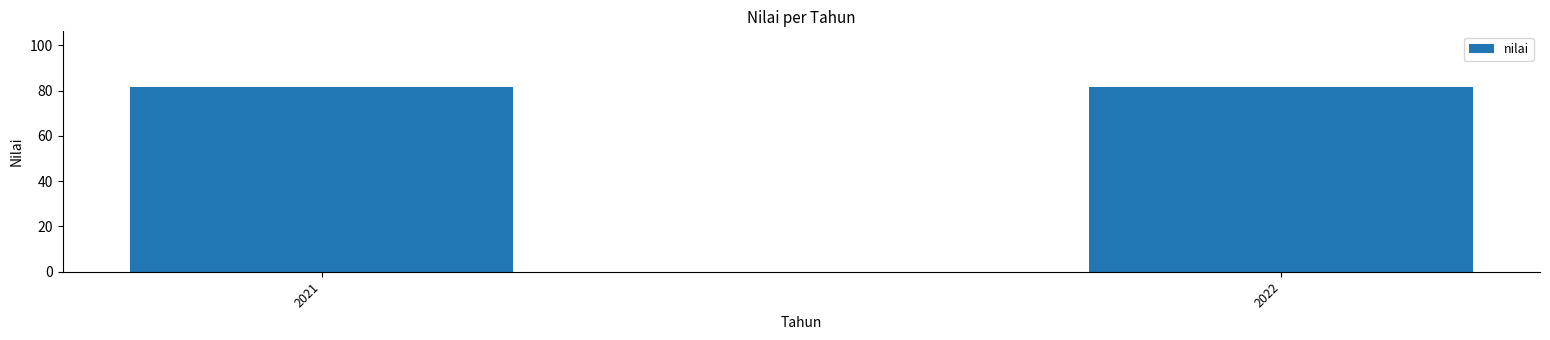

Approximately how many times larger is the value at 2021 compared to 2022?

1.0